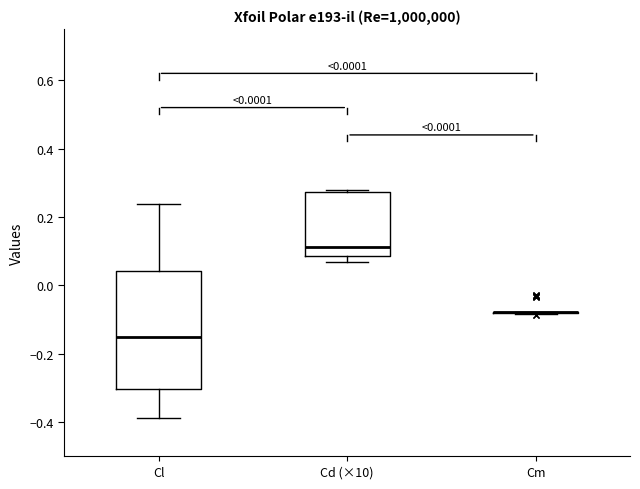

Reading left to right, read every box against the y-axis: the position of its median line, the range the box covers, and the ends of its whiskers. The values are not printed on the chart, so give them approximately, as read against the axis.

Cl: median -0.16, box -0.30 to 0.04, whiskers -0.38 to 0.24
Cd (×10): median 0.12, box 0.08 to 0.28, whiskers 0.06 to 0.28
Cm: box collapsed to a line at -0.08, whiskers -0.08 to -0.08